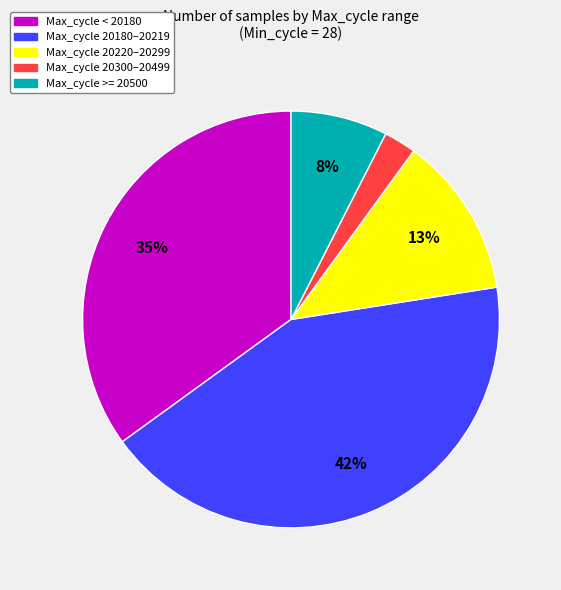

To the nearest percent, what is the average slice percentage?

20%